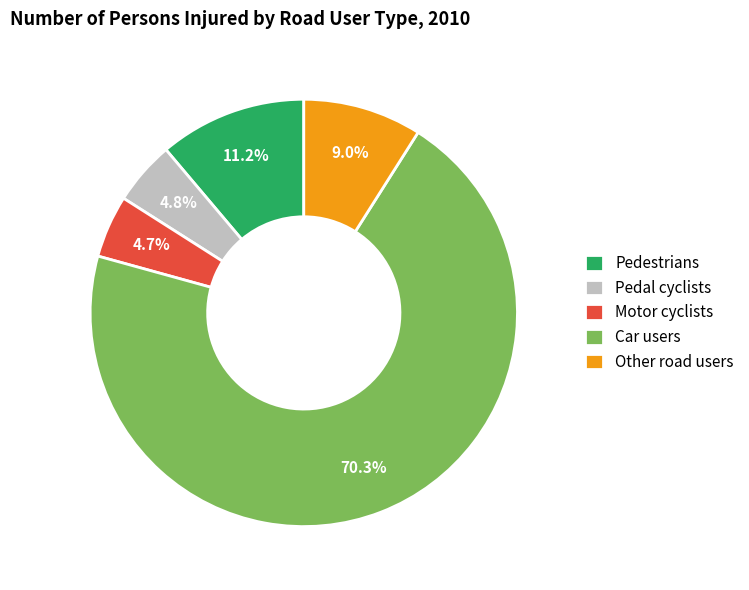

How many segments does this pie chart have?

5